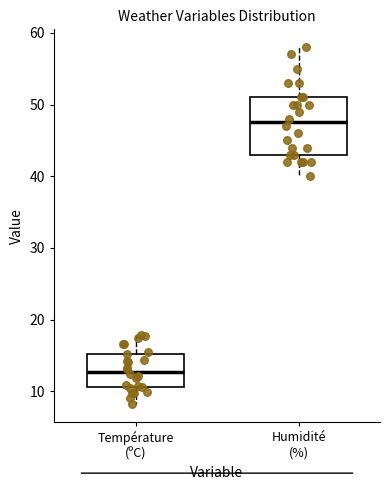

Reading left to right, read every box against the y-axis: the position of its median line, the range the box covers, and the ends of its whiskers. The values are not printed on the chart, so give them approximately, as read against the axis.

Température (ºC): median 13, box 11 to 15, whiskers 8 to 18
Humidité (%): median 48, box 43 to 51, whiskers 40 to 58